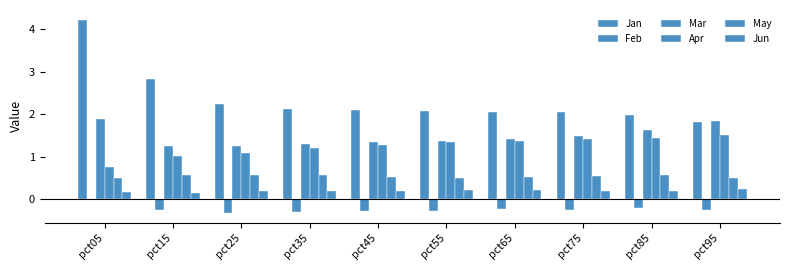

What is the total value across all series at pct95?

5.7